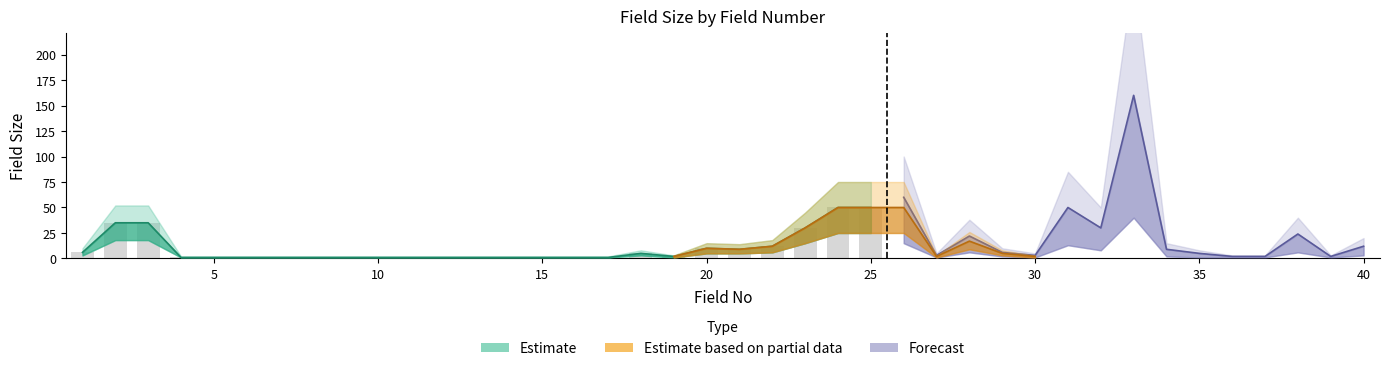

At which category is the sum across all series the highest?

33